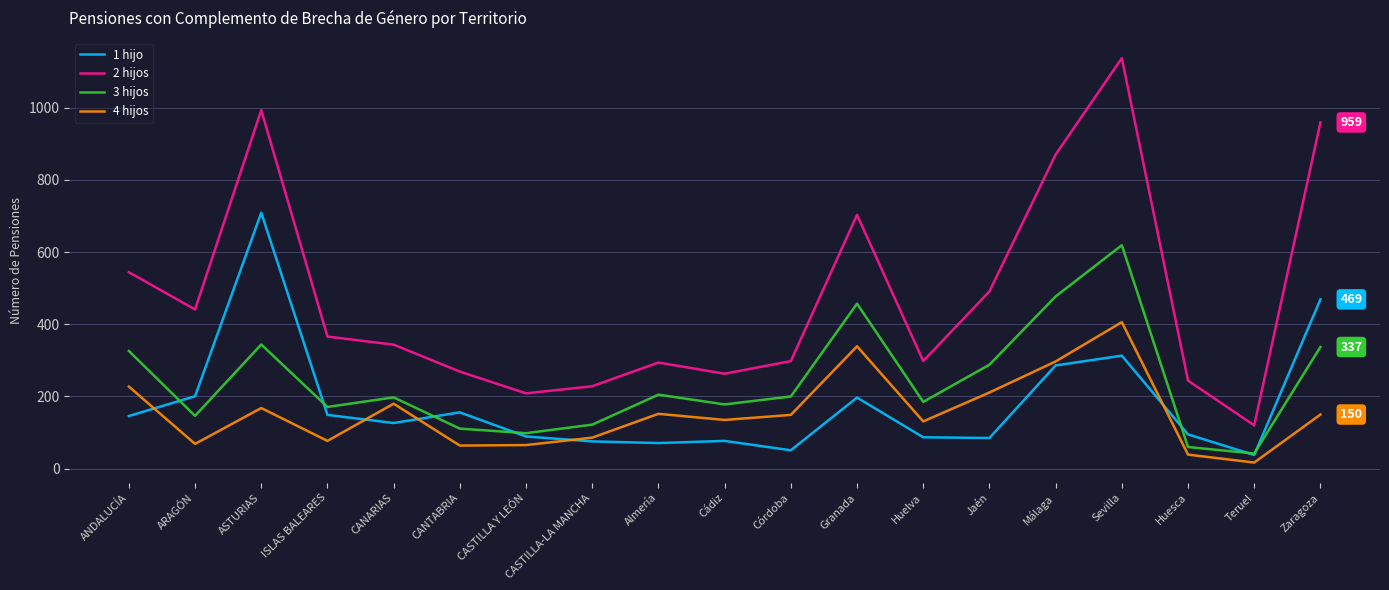

What is the minimum value for 4 hijos?

17.0